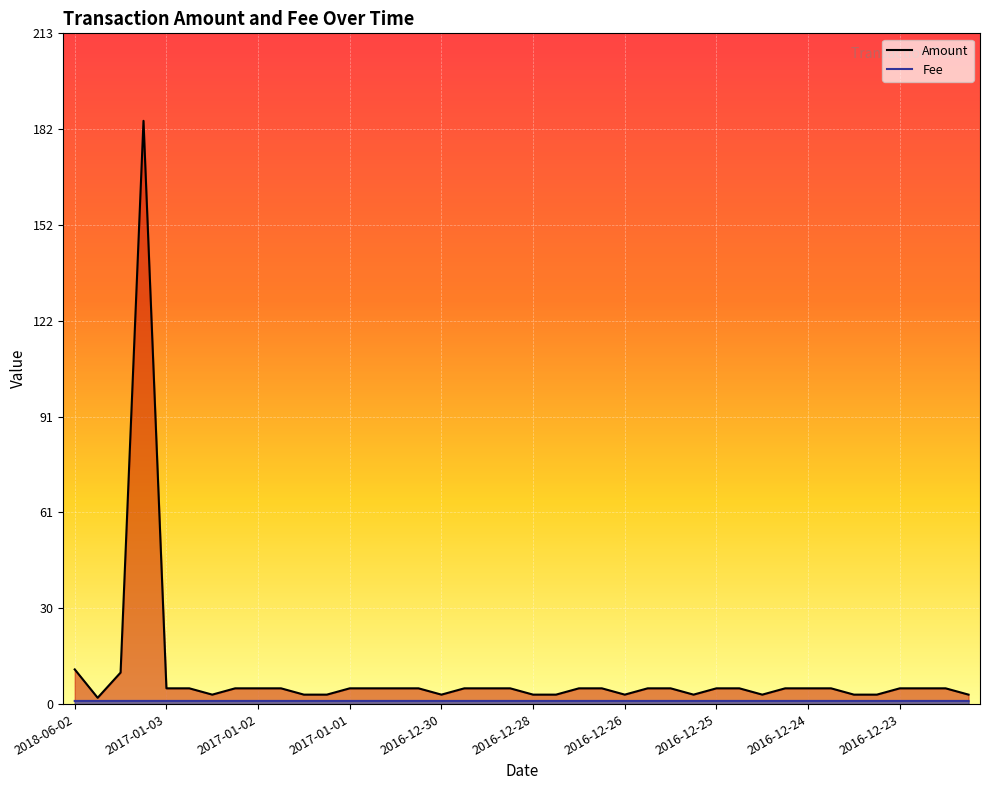

What is the greatest value displayed?

185.0